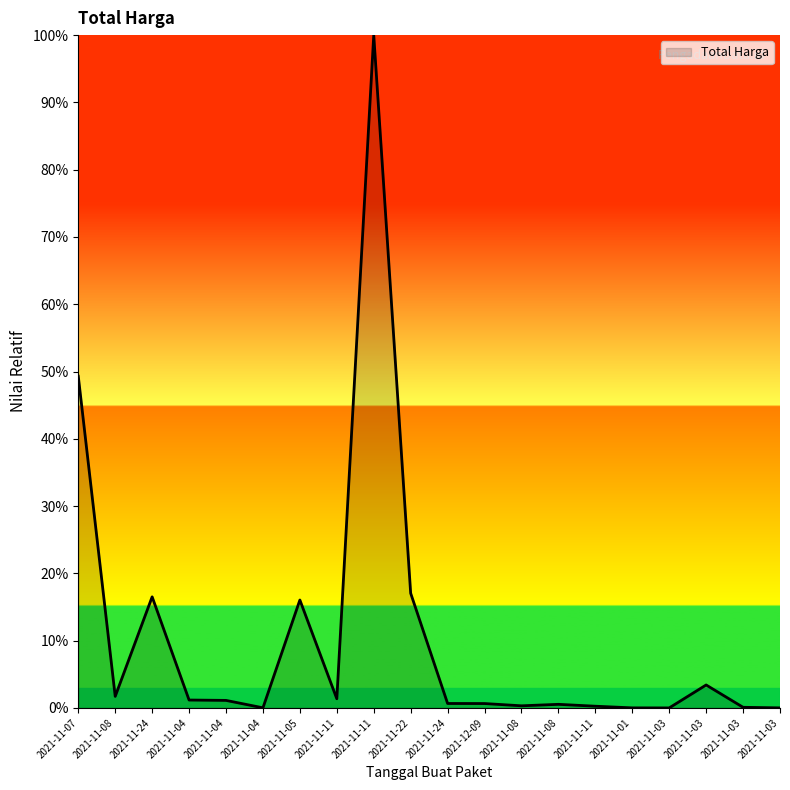

Count the number of data series in this chart.

1